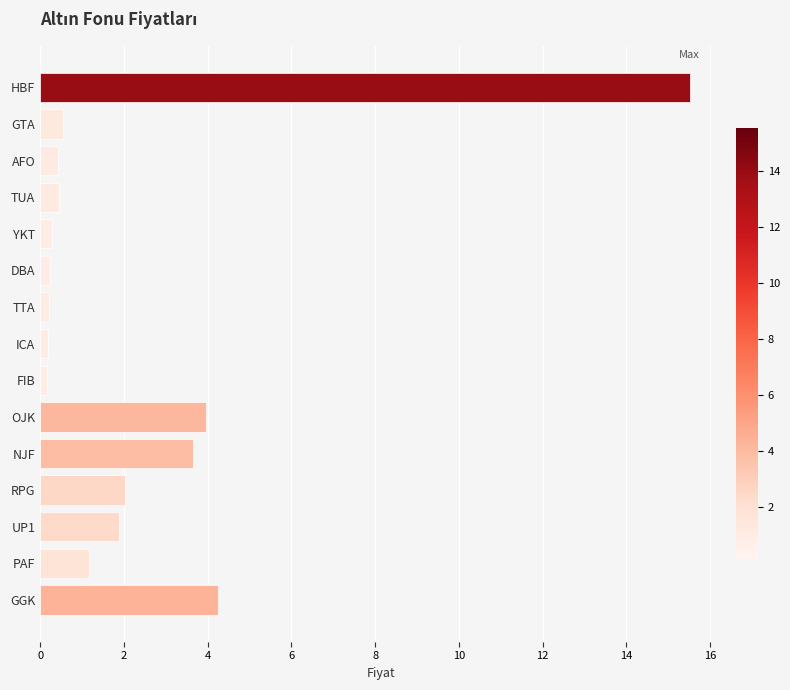

What is the maximum value shown in the chart?

15.5